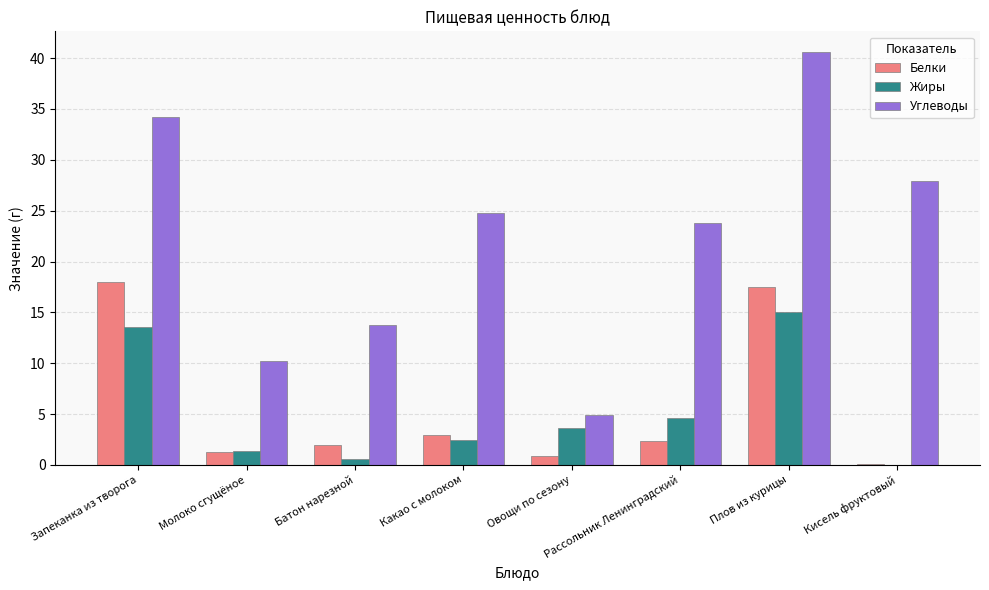

Which category has the highest value in the Углеводы series?

Плов из курицы